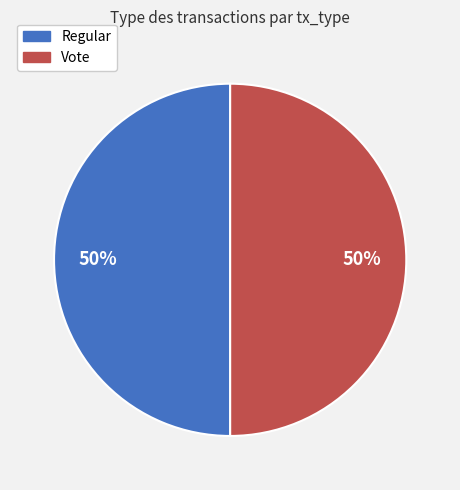

Is the sum of Regular and Vote greater than half?

Yes